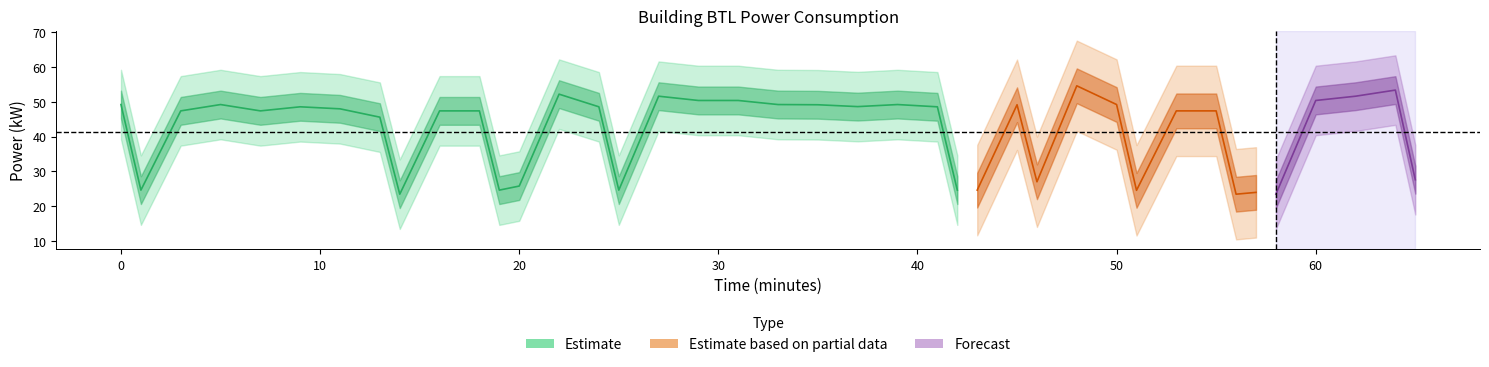

What is the difference between the second highest and minimum values?

29.9